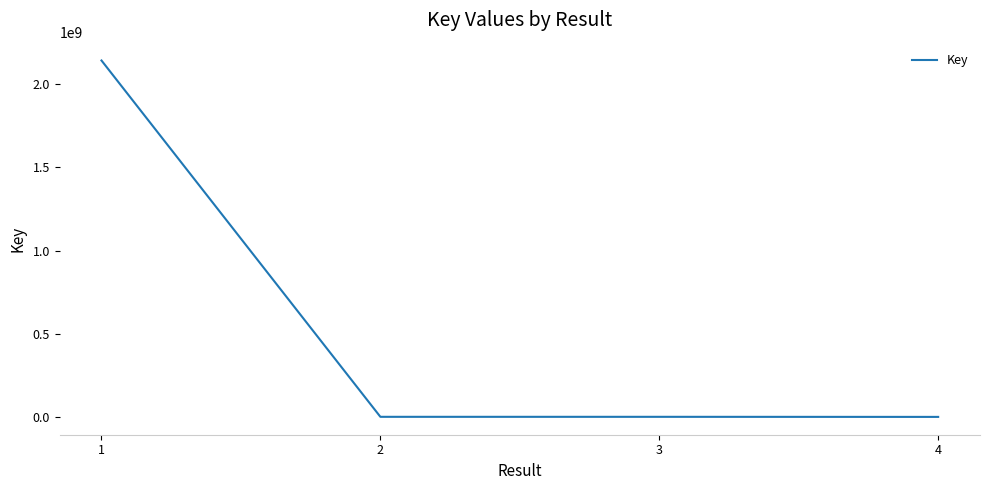

The chart shows a value of 2142376050 at 1. True or false?

True